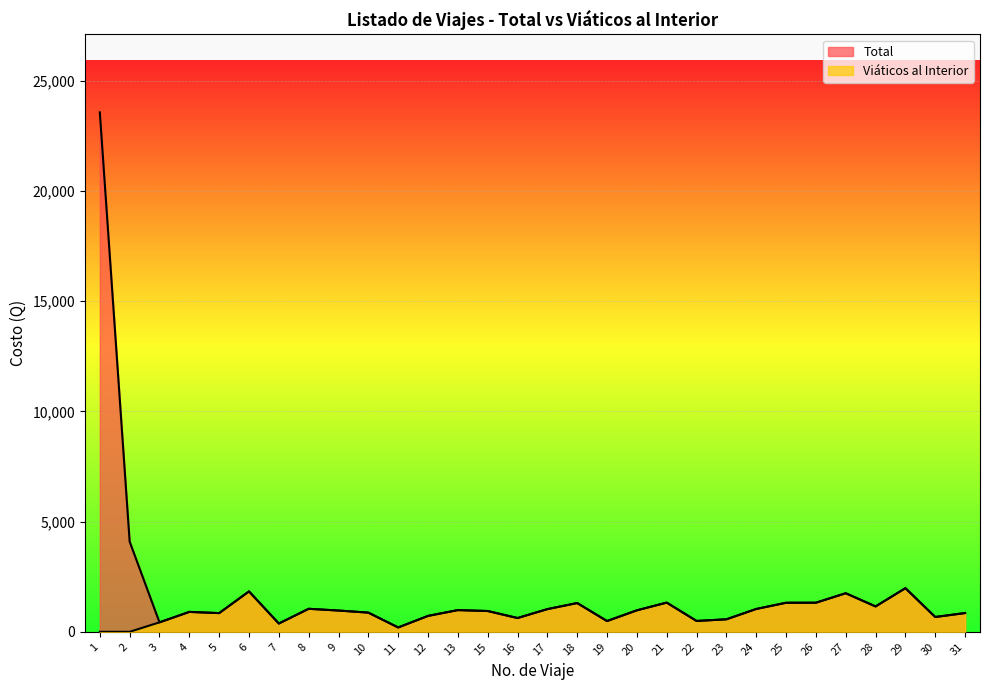

Reading left to right, what are all the values shown in this chart?

Total: 1=23565.0	2=4092.8	3=429.0	4=903.0	5=848.5	6=1833.0	7=375.5	8=1044.0	9=964.5	10=870.5	11=197.5	12=721.5	13=984.5	15=943.0	16=625.0	17=1029.0	18=1305.0	19=488.0	20=974.5	21=1325.0	22=493.0	23=567.0	24=1036.0	25=1317.8	26=1320.0	27=1749.8	28=1151.0	29=1979.2	30=672.0	31=851.0
Viáticos al Interior: 1=0.0	2=0.0	3=429.0	4=903.0	5=848.5	6=1833.0	7=375.5	8=1044.0	9=964.5	10=870.5	11=197.5	12=721.5	13=984.5	15=943.0	16=625.0	17=1029.0	18=1305.0	19=488.0	20=974.5	21=1325.0	22=493.0	23=567.0	24=1036.0	25=1317.8	26=1320.0	27=1749.8	28=1151.0	29=1979.2	30=672.0	31=851.0